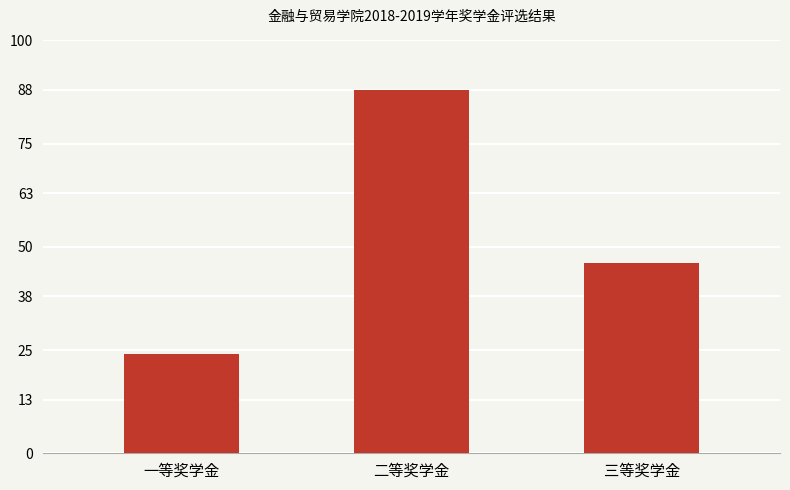

How many categories are shown in the chart?

3